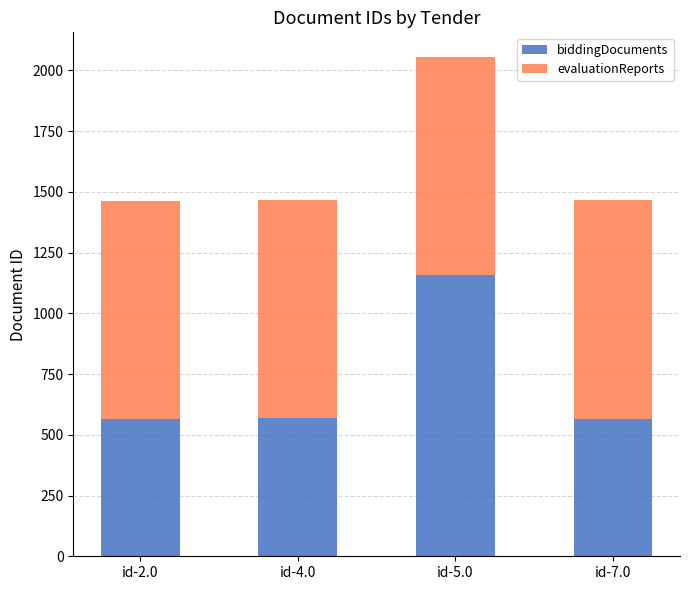

The value of biddingDocuments at id-4.0 is 842. True or false?

False